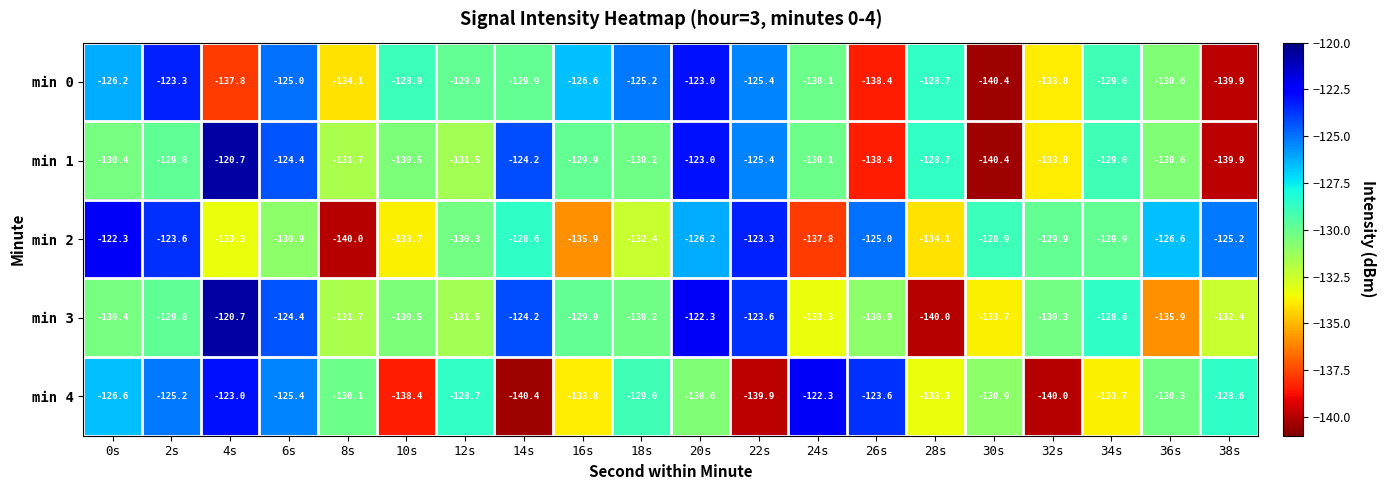

What is the sum of all min 0 values?

-2606.2